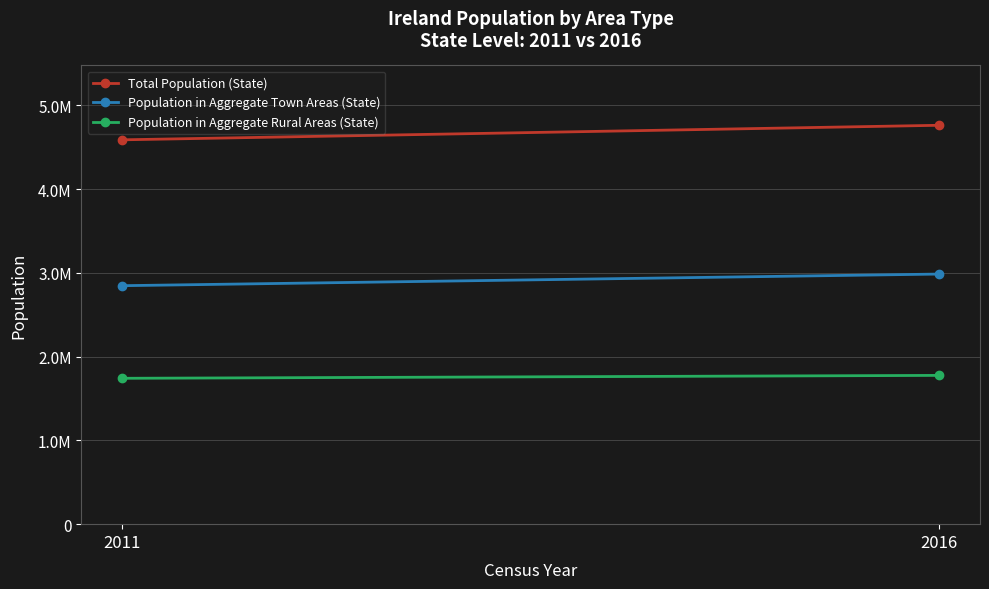

Which series has the largest total across all categories?

Total Population (State)